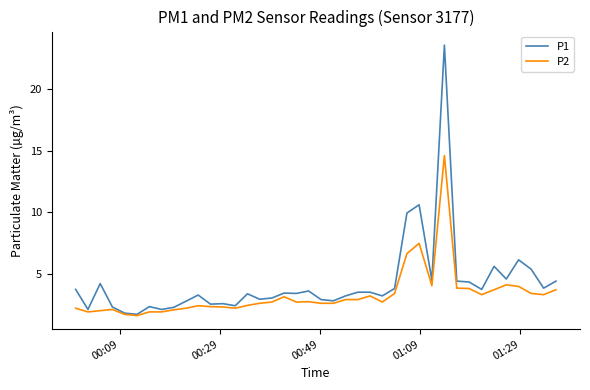

Rank the series by their maximum value, from lowest to highest.

P2, P1